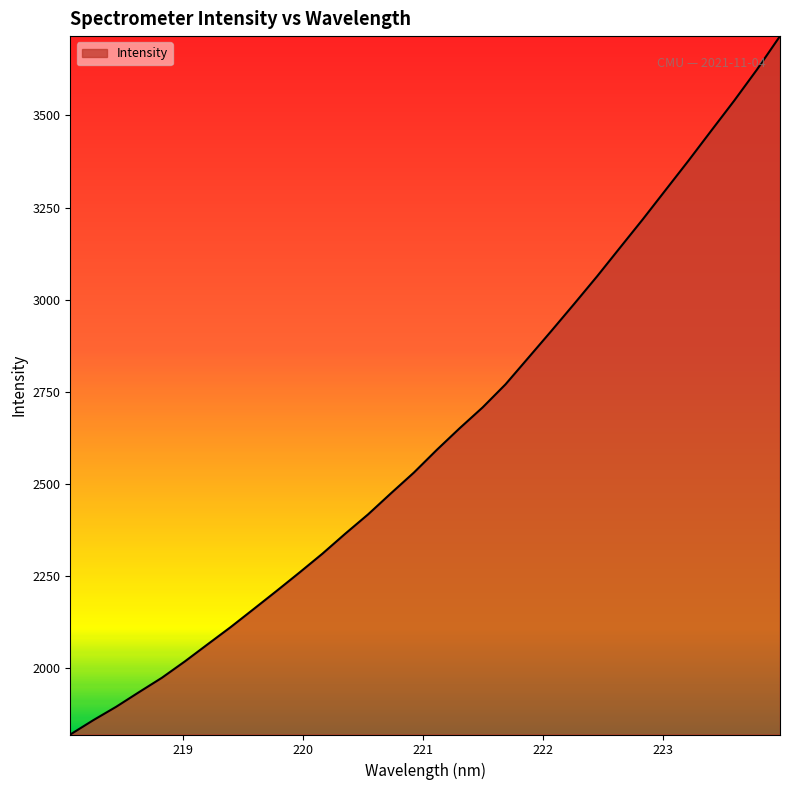

What is the maximum value shown in the chart?

3715.4